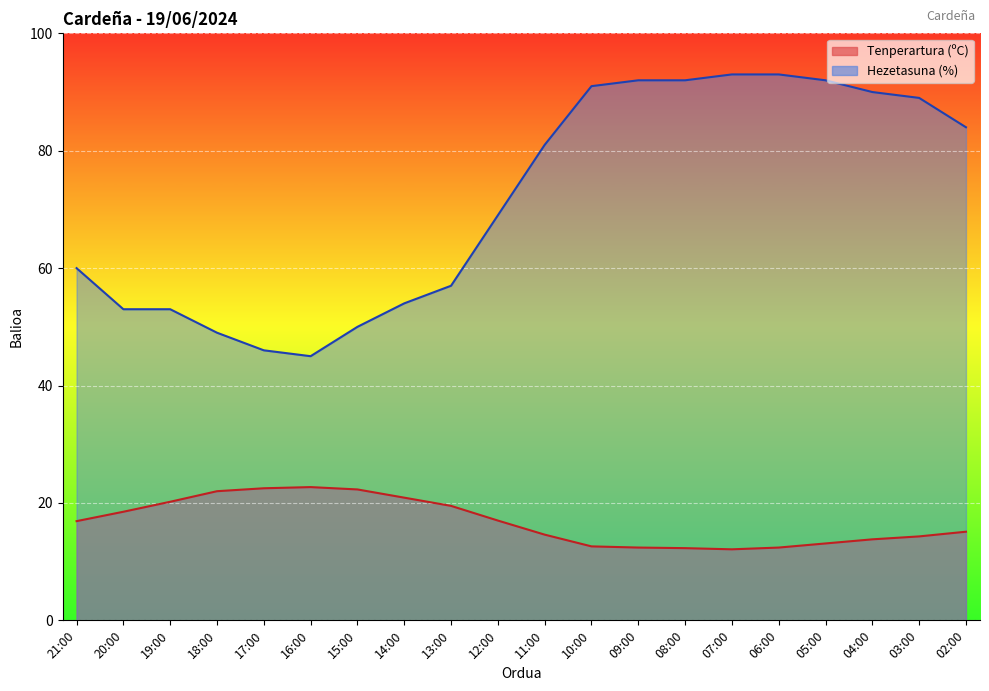

Where is the first local minimum for Tenperartura (ºC)?

07:00